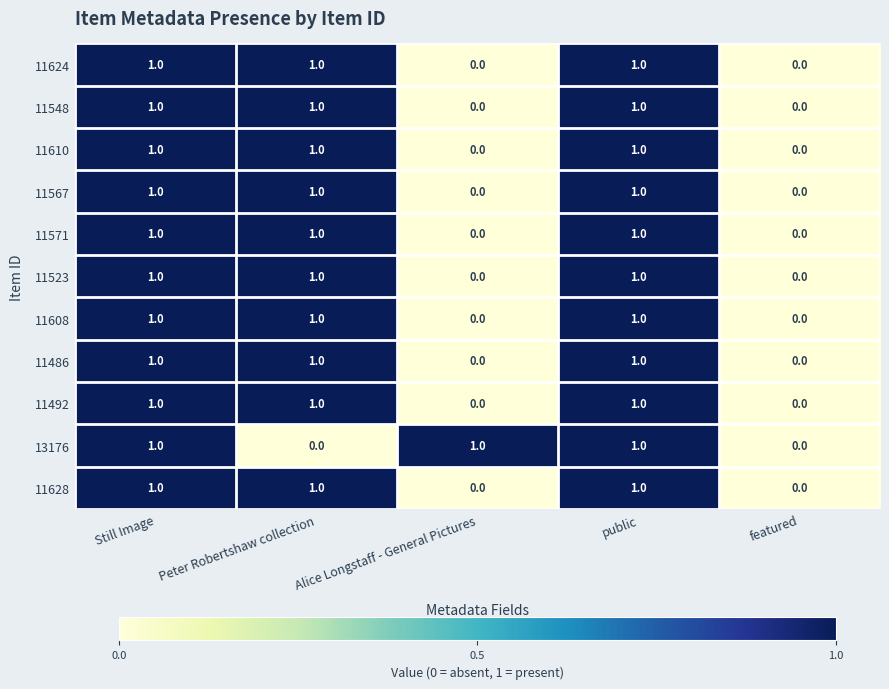

How many 11608 values are between 0 and 1?

5